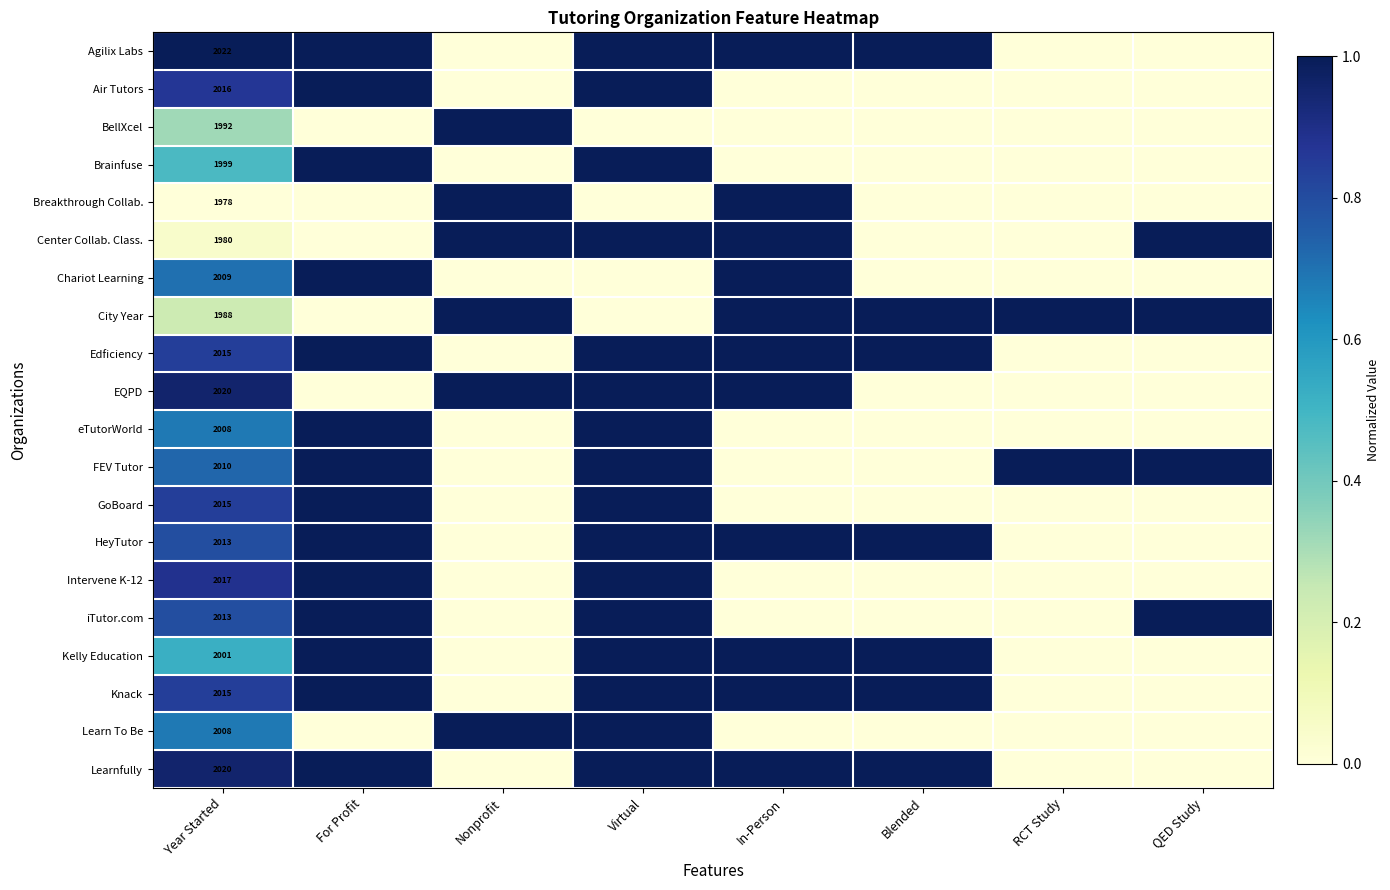

The Learn To Be series shows 482 at Year Started. True or false?

False